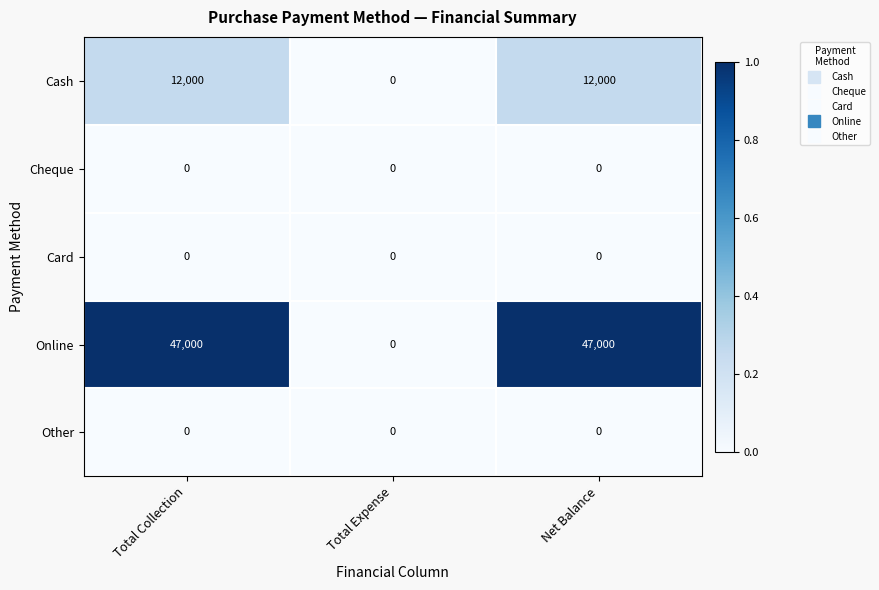

What is the difference between the highest and lowest values at Total Collection?

47000